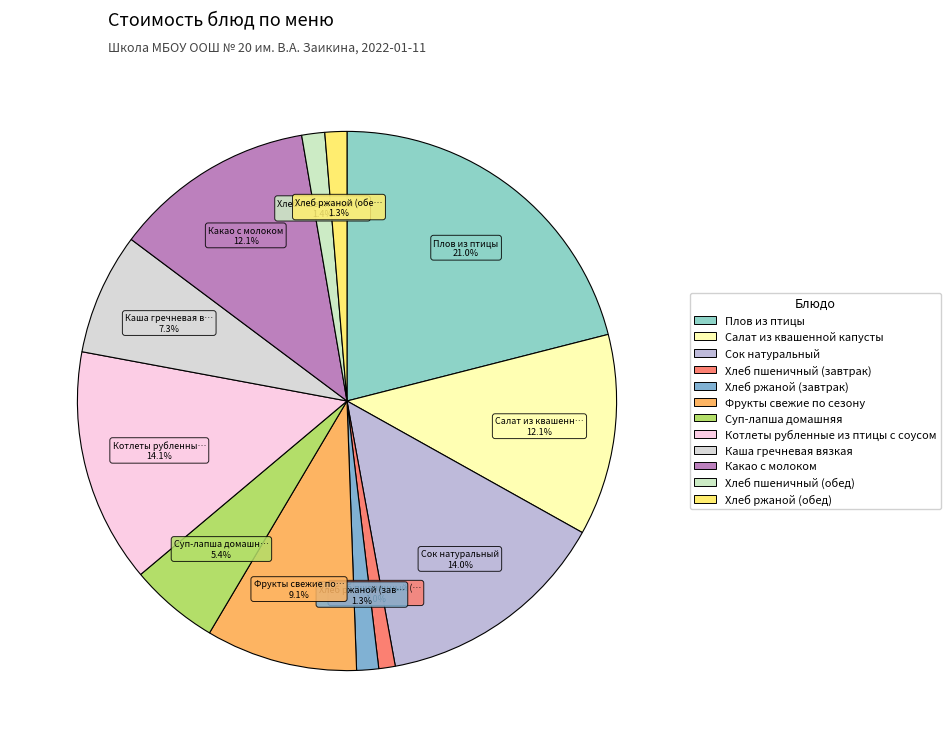

Which category has the biggest portion of the pie?

Плов из птицы